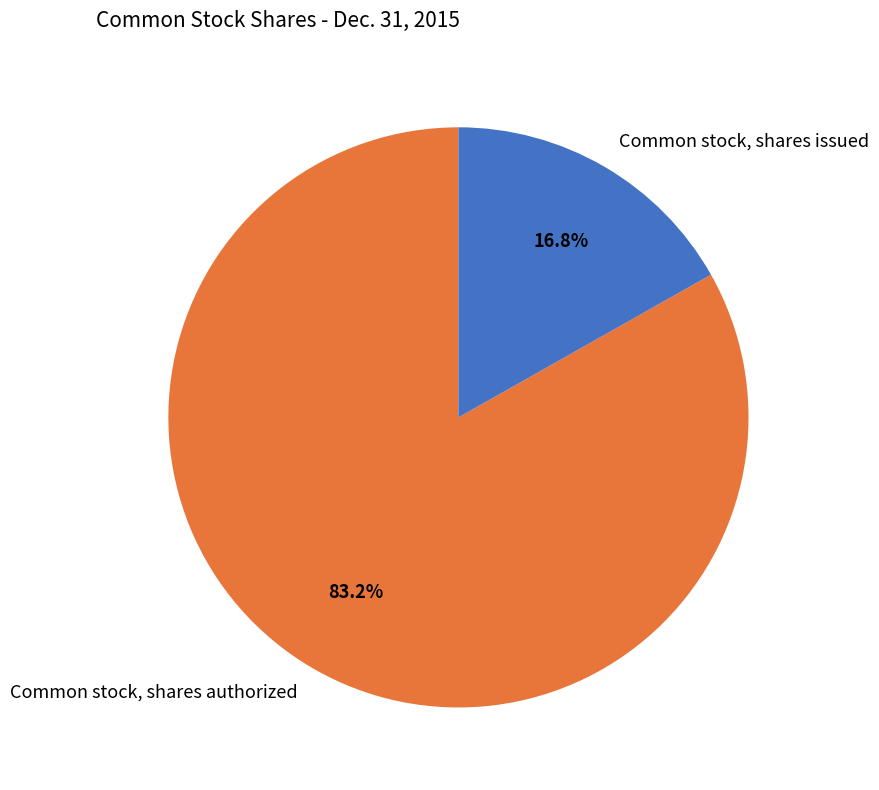

Count the number of slices in the pie.

2